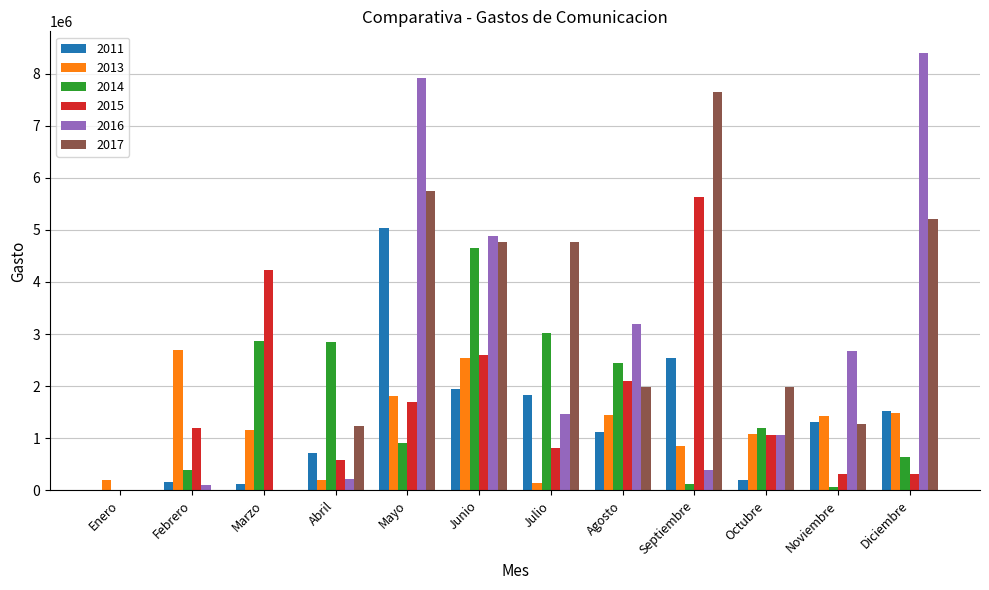

True or false: 2016 has a value of 1470432.3 at Julio.

True